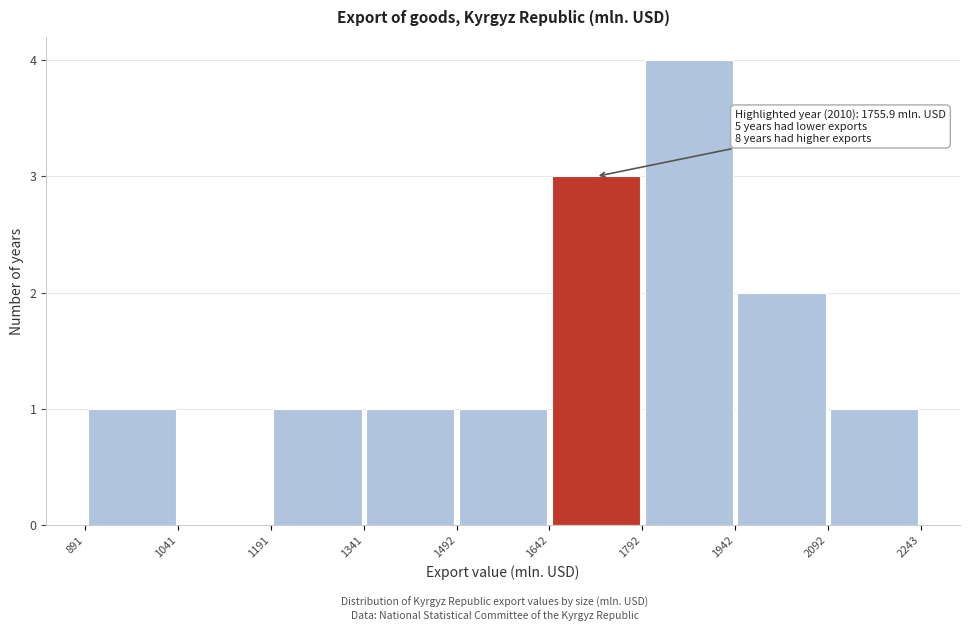

Which range on the x-axis has the tallest bar?

1792 to 1942